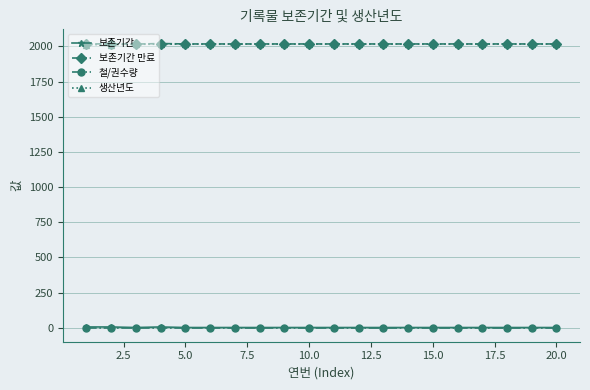

At how many categories does at least one series exceed 1867?

20